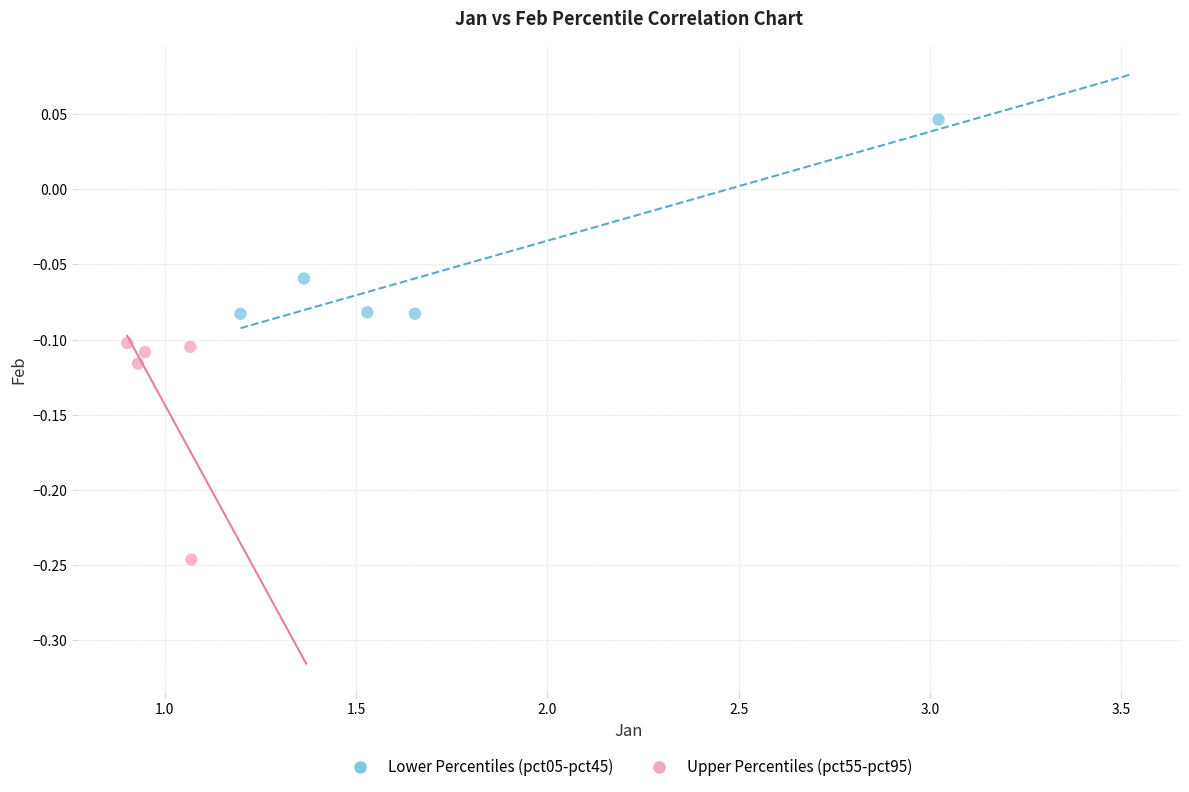

What are all the series names shown in the legend?

Lower Percentiles (pct05-pct45), Upper Percentiles (pct55-pct95)